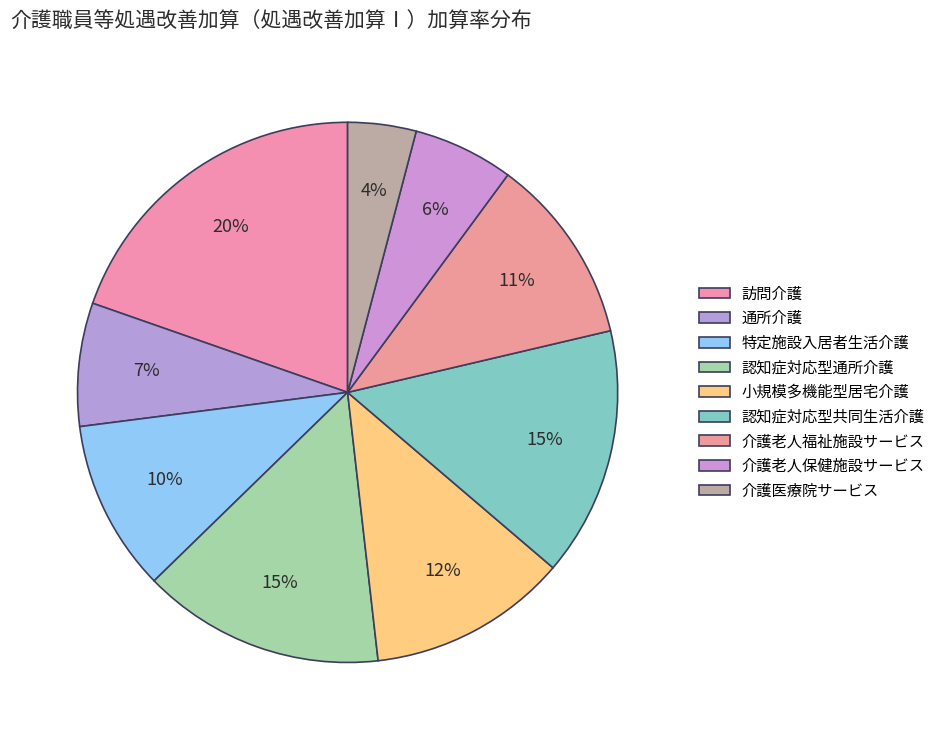

Count the number of slices in the pie.

9